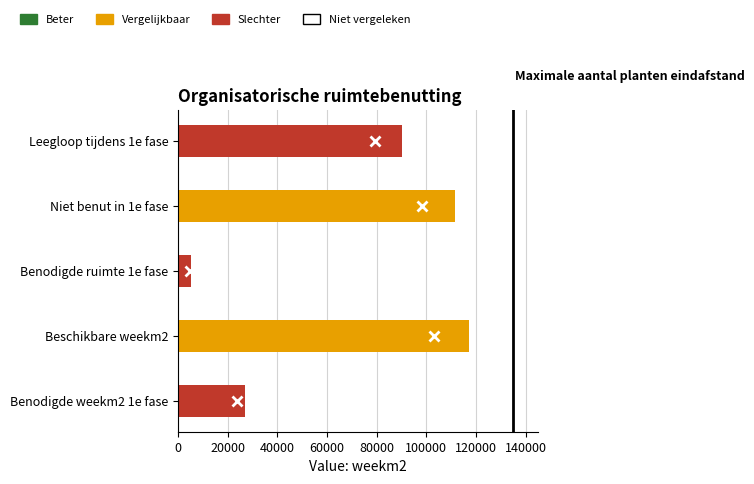

What is the sum of all values?

351000